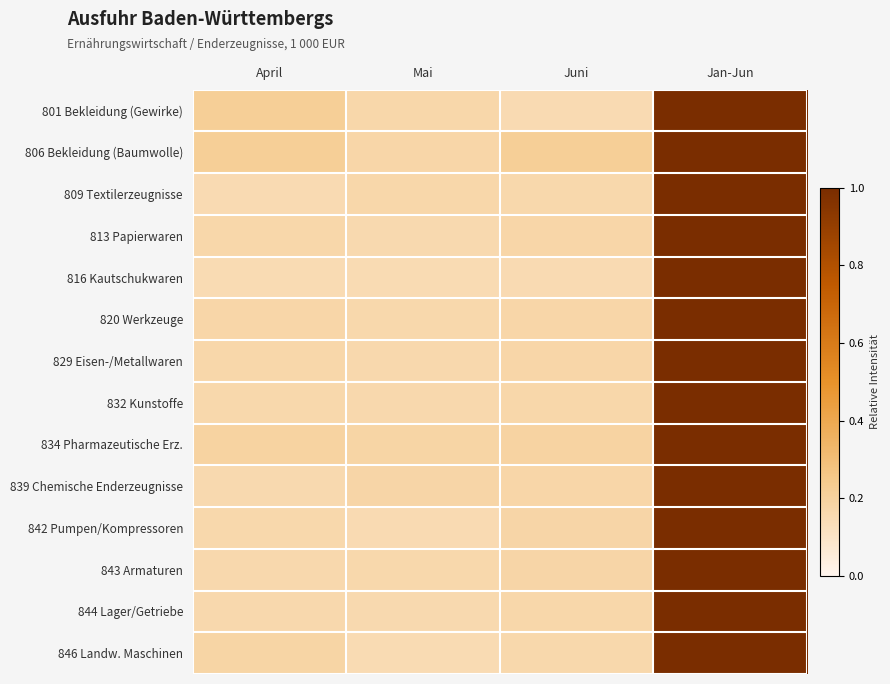

Which series has the largest total across all categories?

806 Bekleidung (Baumwolle)